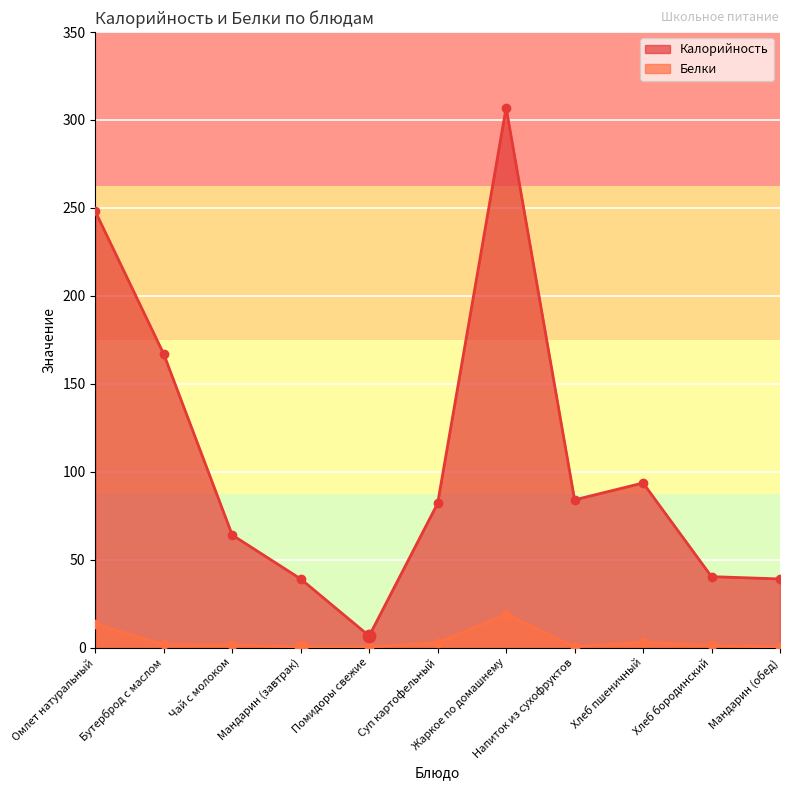

Is the value of Калорийность at Хлеб пшеничный greater than the value of Белки at Омлет натуральный?

Yes